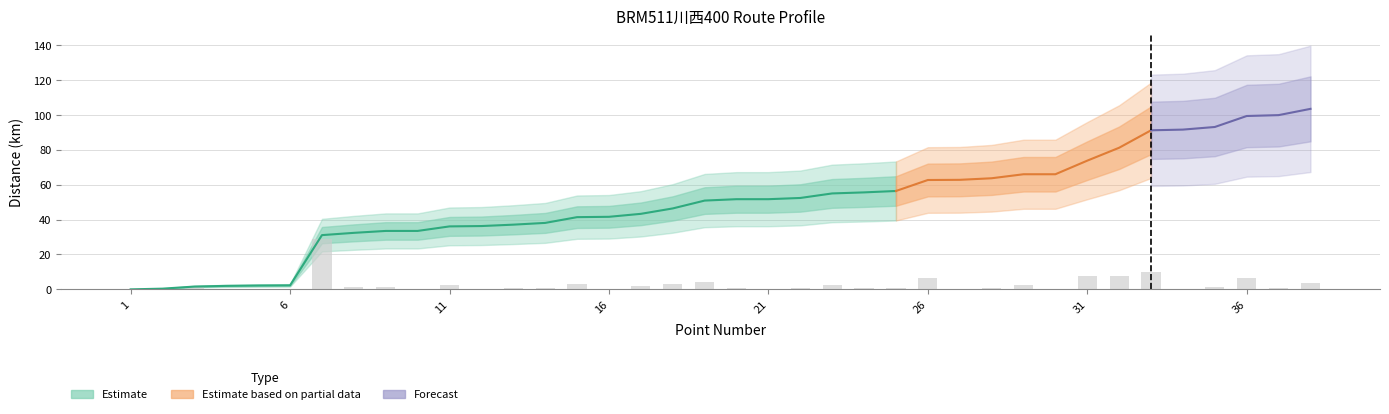

Are the bars grouped side by side (vs. stacked)?

No